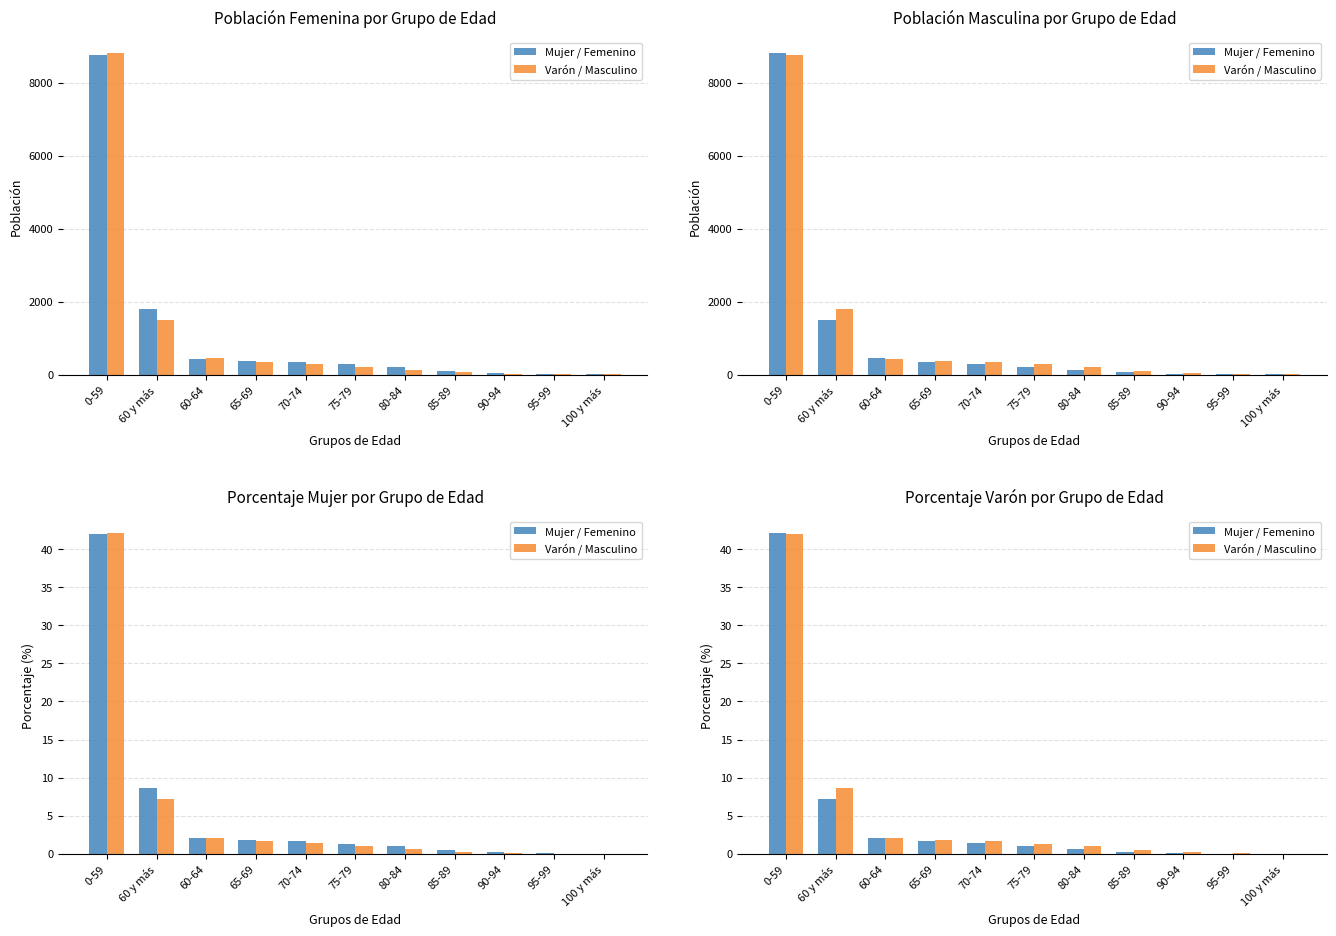

Between 80-84 and 85-89, which is larger?

80-84